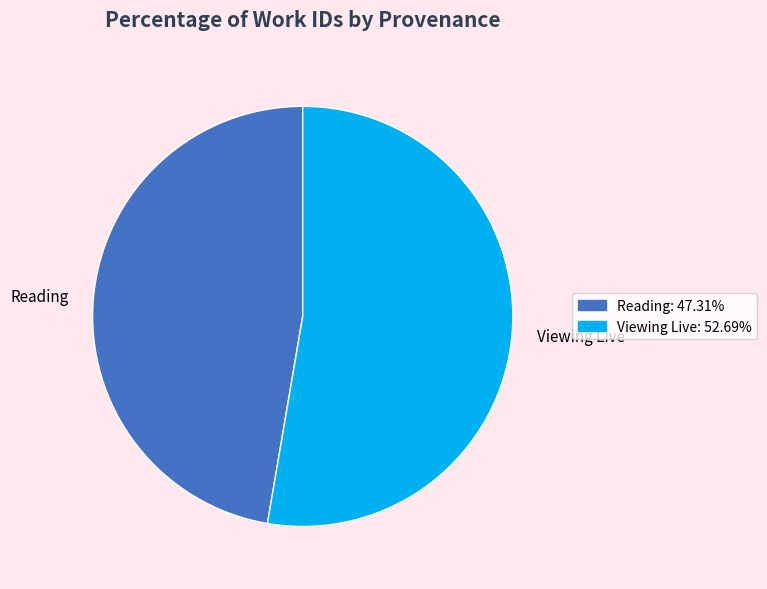

Which slice is the smallest?

Reading